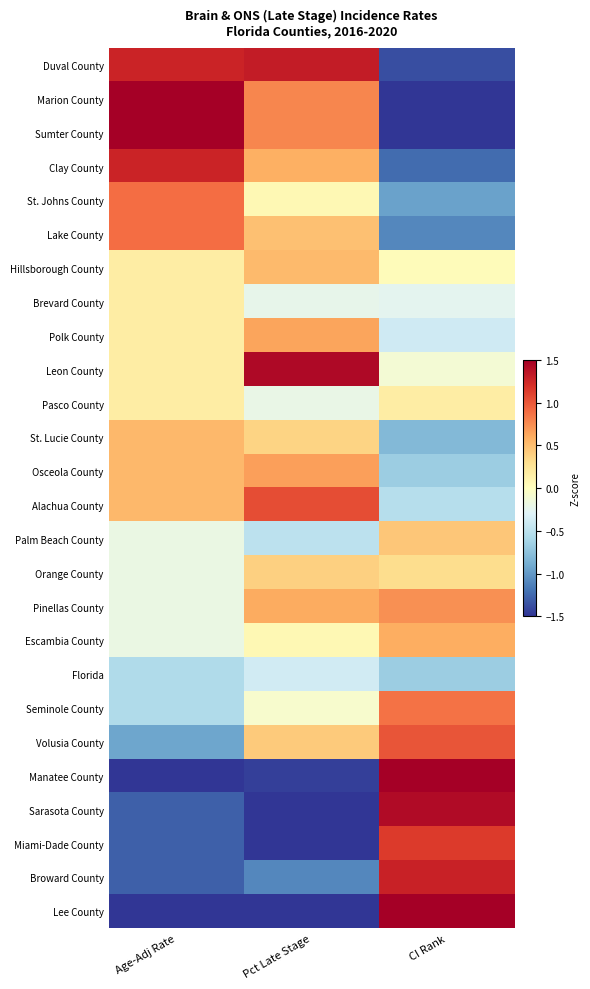

Between Pct Late Stage and CI Rank, which is larger?

Pct Late Stage